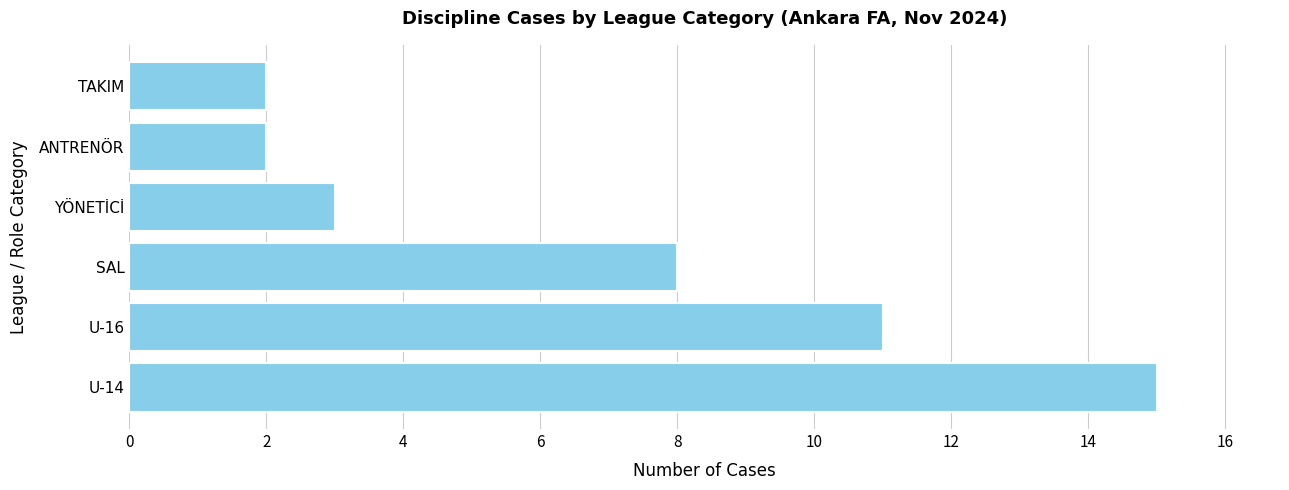

What is the maximum value shown in the chart?

15